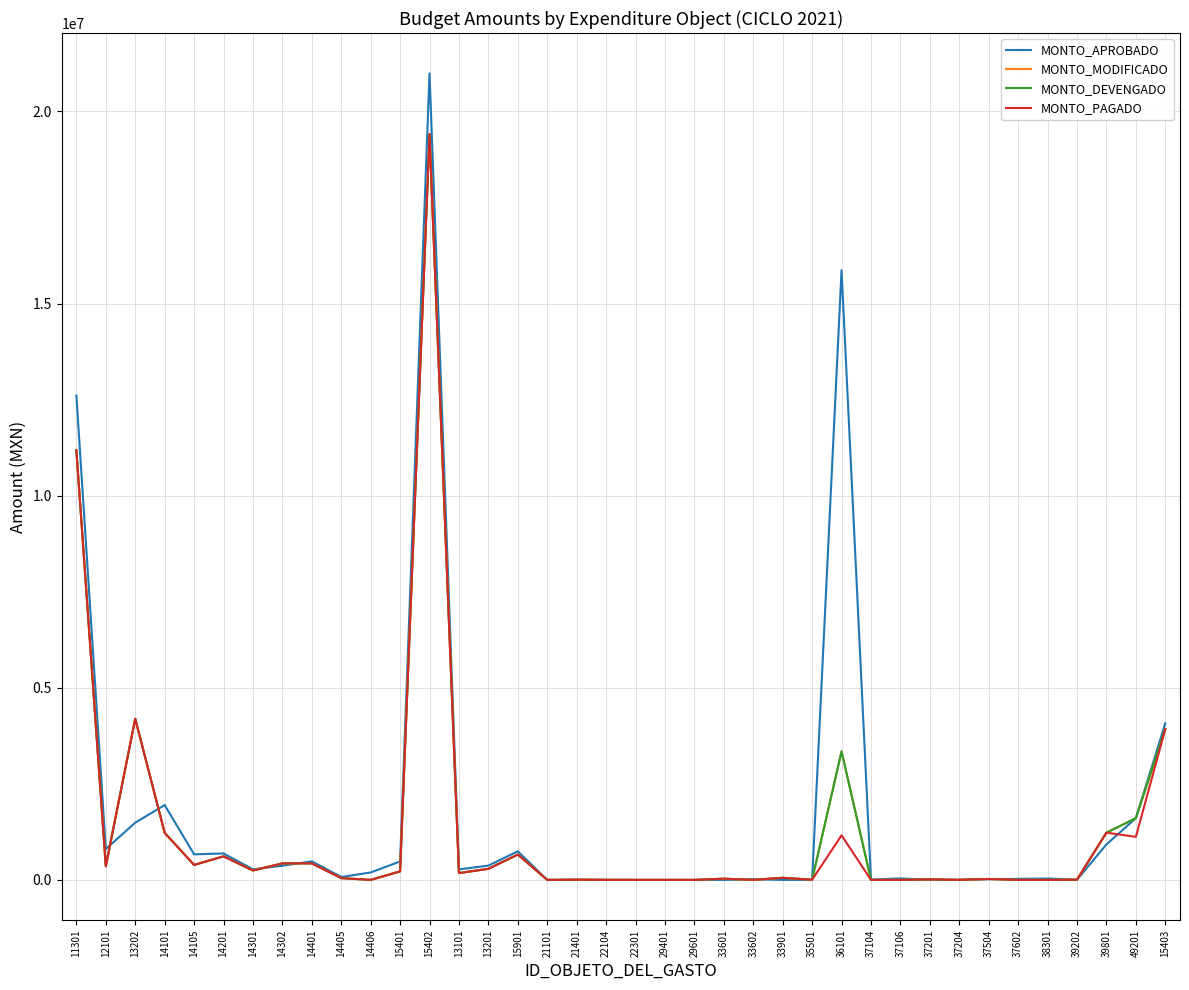

Does the chart have visible grid lines?

Yes